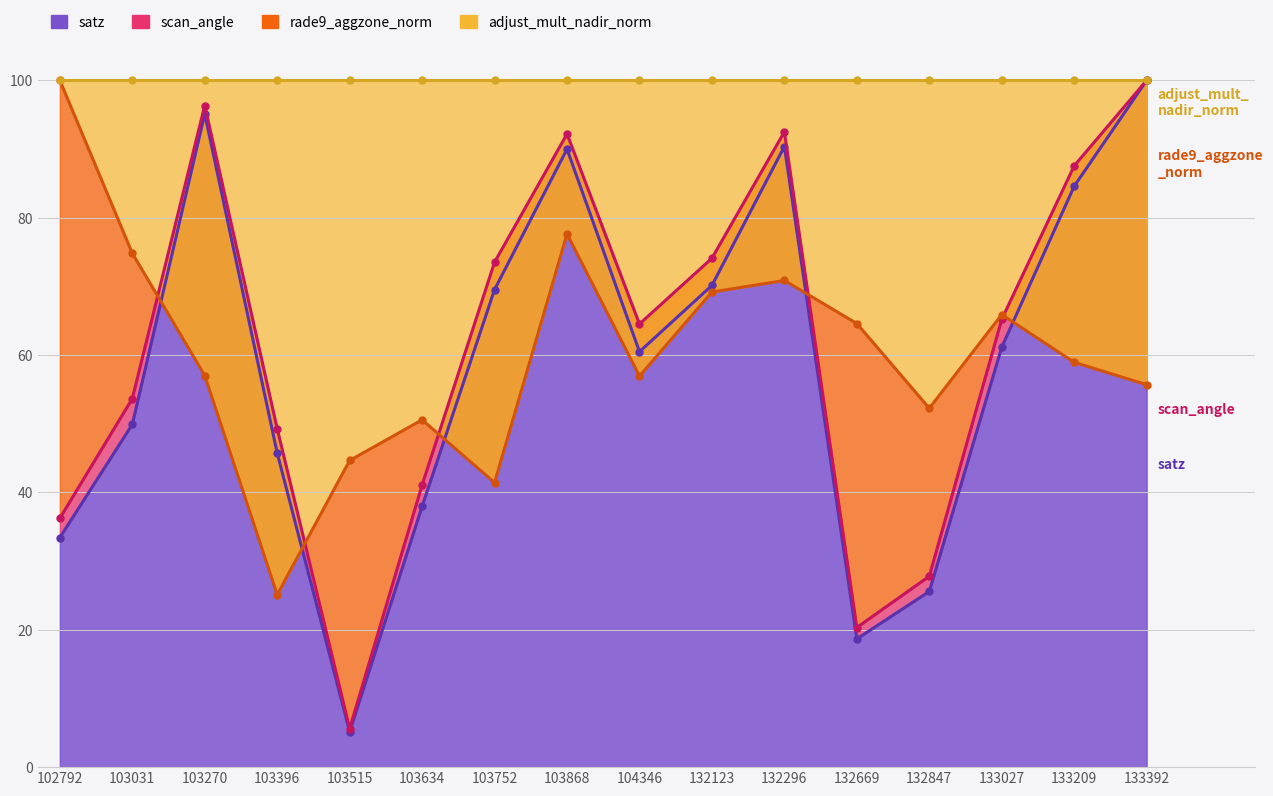

True or false: rade9_aggzone_norm has a value of 57.0 at 103270.

True